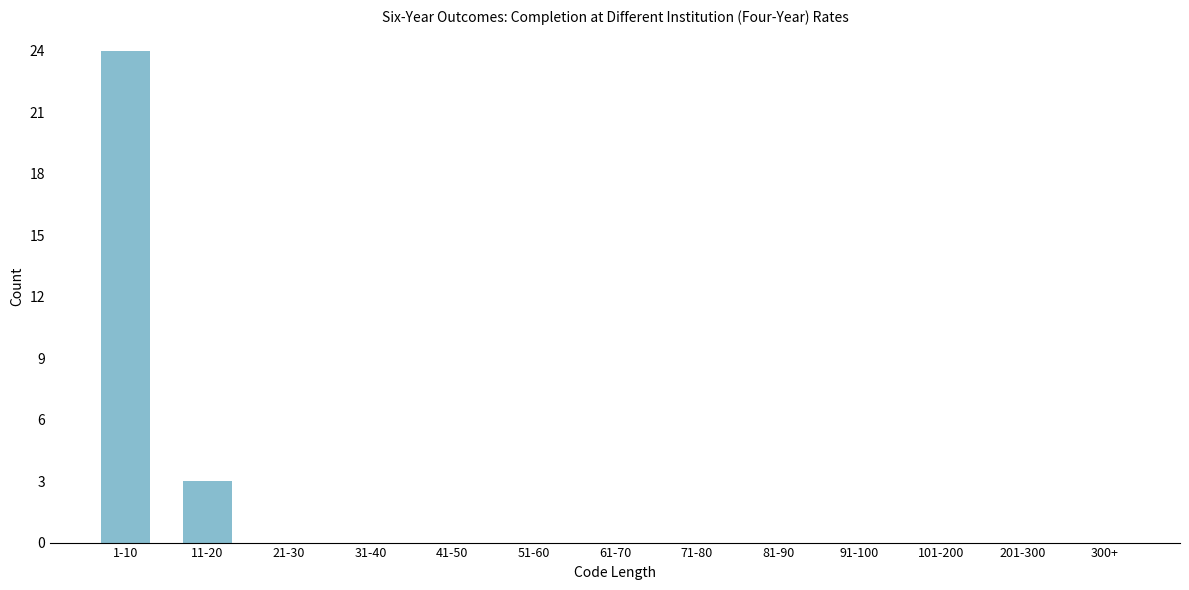

Reading left to right, what are all the values shown in this chart?

1-10=24	11-20=3	21-30=0	31-40=0	41-50=0	51-60=0	61-70=0	71-80=0	81-90=0	91-100=0	101-200=0	201-300=0	300+=0